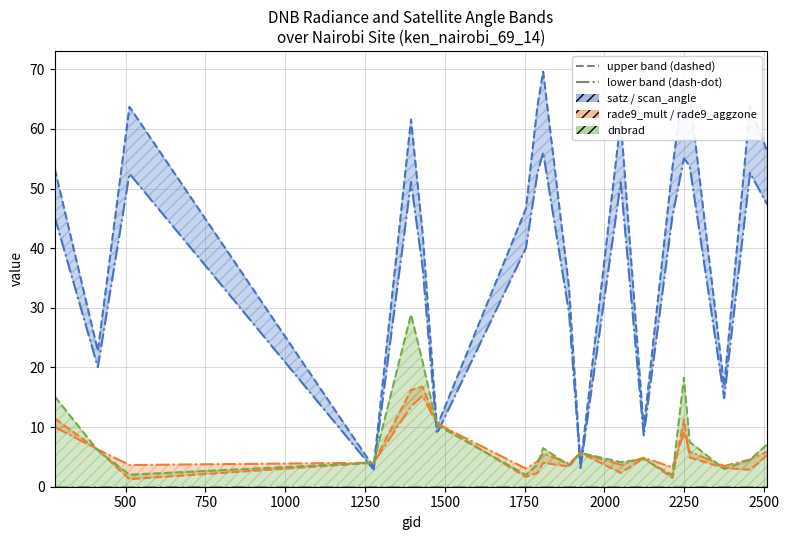

What is the difference between the maximum and minimum values in the rade9_aggzone_norm series?

12.2